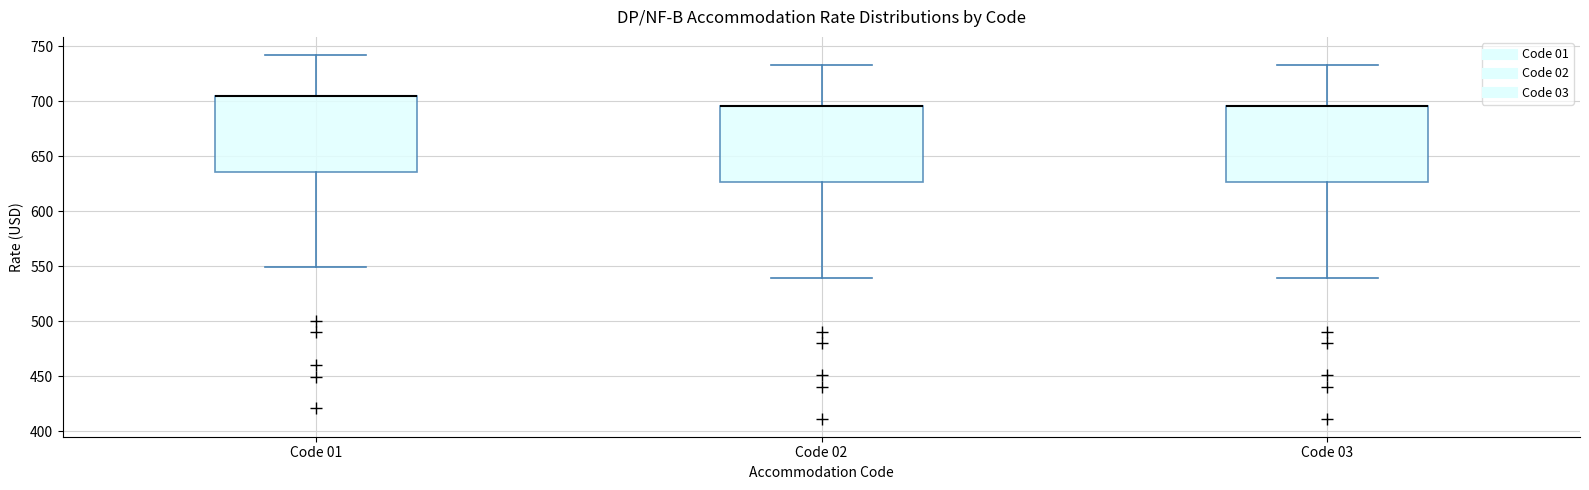

Reading left to right, read every box against the y-axis: the position of its median line, the range the box covers, and the ends of its whiskers. The values are not printed on the chart, so give them approximately, as read against the axis.

Code 01: median 705 (drawn on the box's upper edge), box 635 to 705, whiskers 550 to 740
Code 02: median 695 (drawn on the box's upper edge), box 625 to 695, whiskers 540 to 730
Code 03: median 695 (drawn on the box's upper edge), box 625 to 695, whiskers 540 to 730